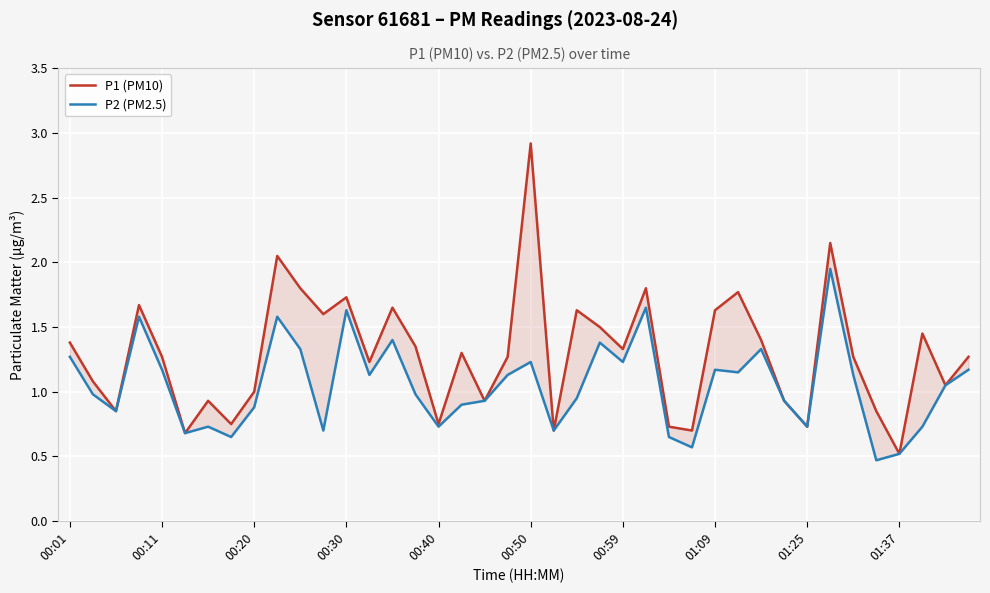

What is the spread (max minus min) of values at 14?

0.2